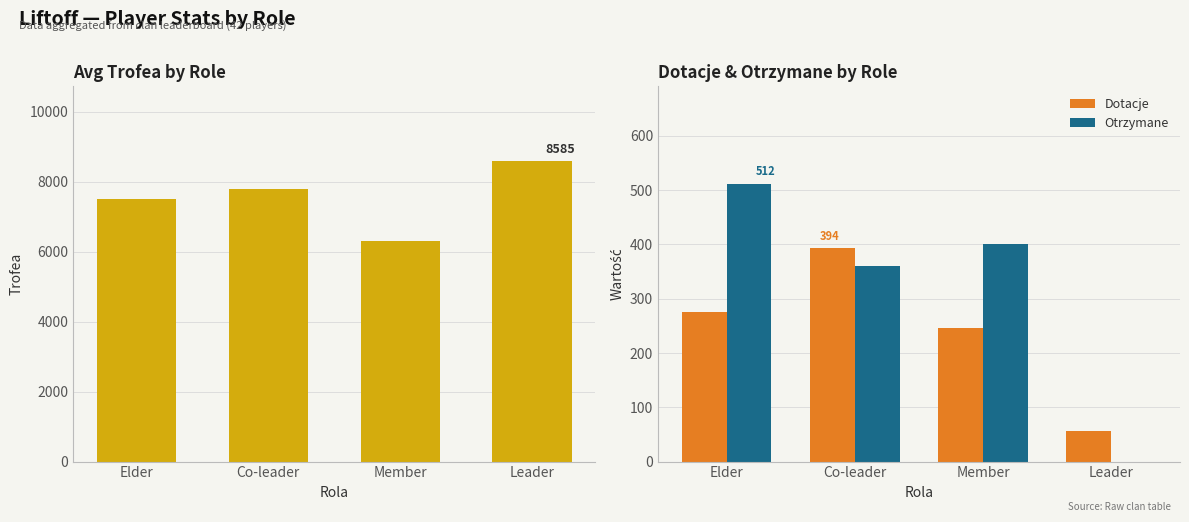

How many series are shown in this chart?

3